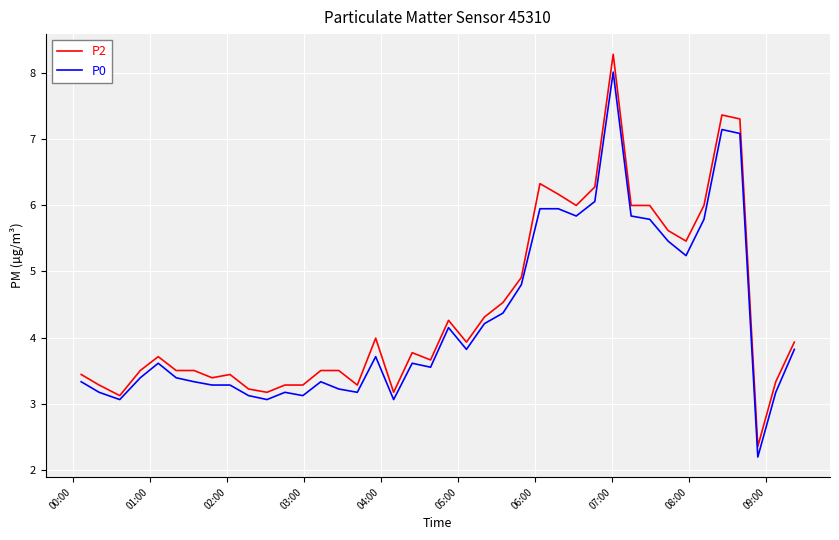

Which series has the largest range (max minus min)?

P2